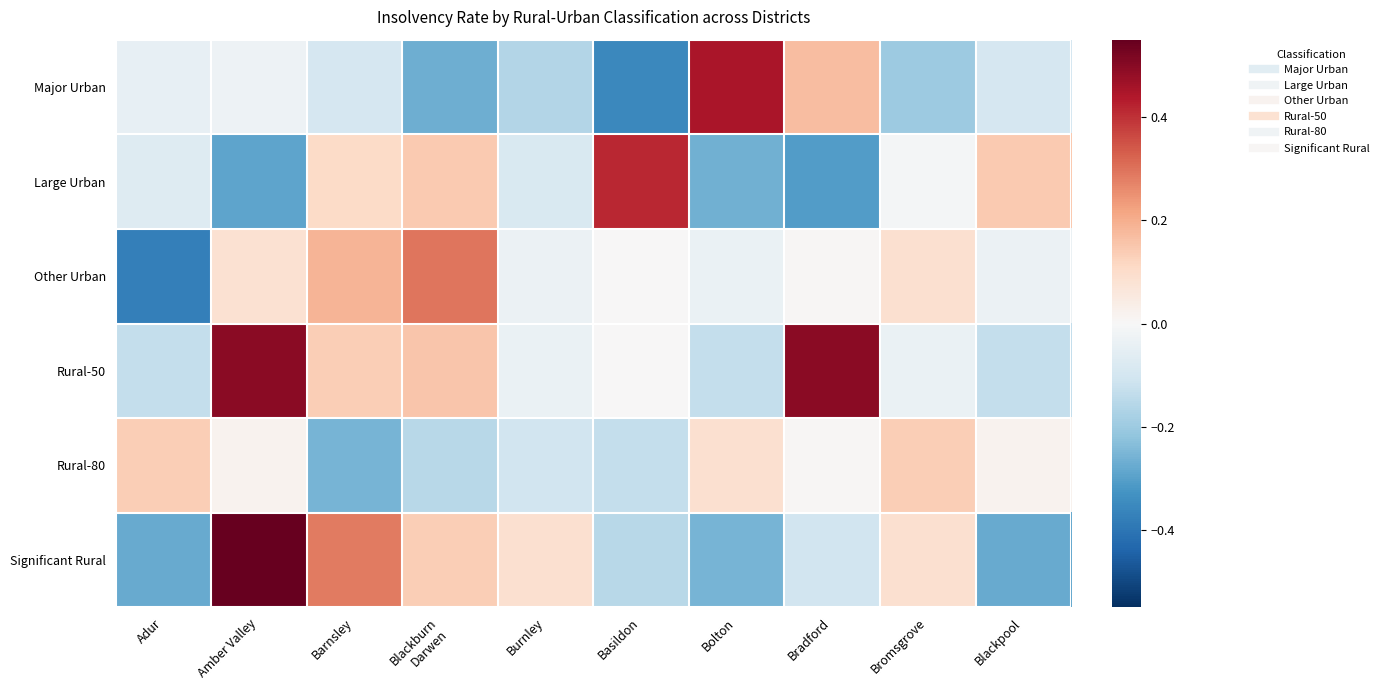

What is the greatest value displayed?

0.5